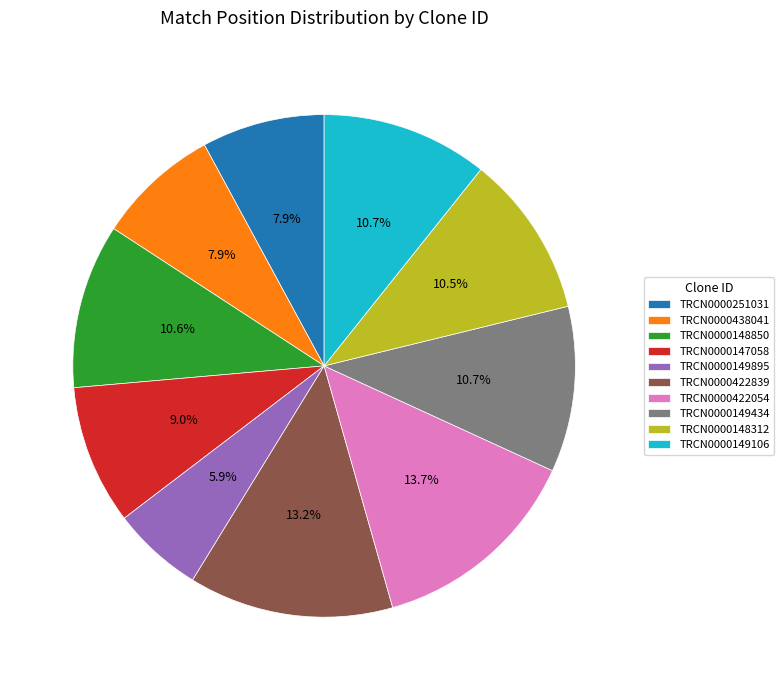

What percentage is NOT represented by TRCN0000148312?

89.5%